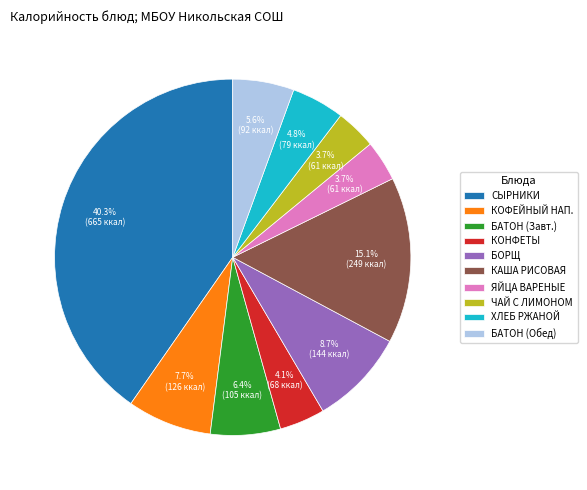

Which slice is the largest?

СЫРНИКИ